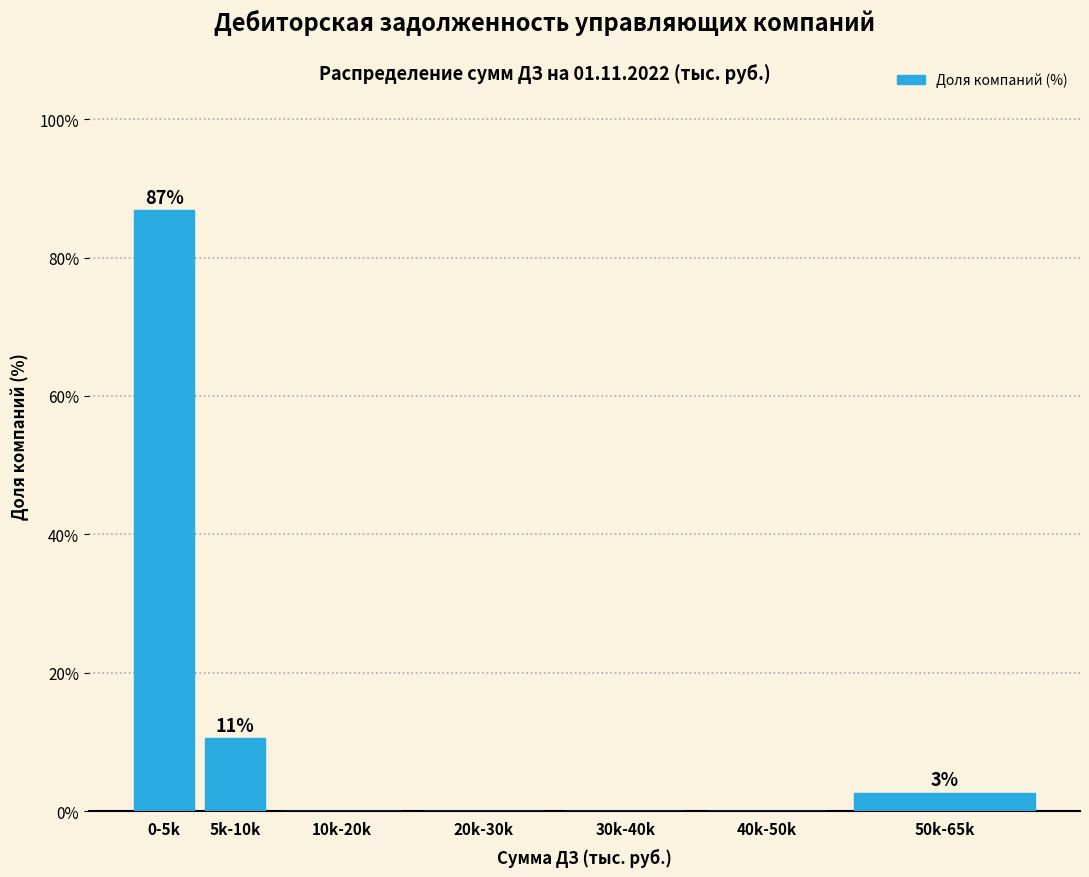

Reading right to left, transcribe all the data shown in this chart.

50k-65k=2.6	40k-50k=0.0	30k-40k=0.0	20k-30k=0.0	10k-20k=0.0	5k-10k=10.5	0-5k=86.8